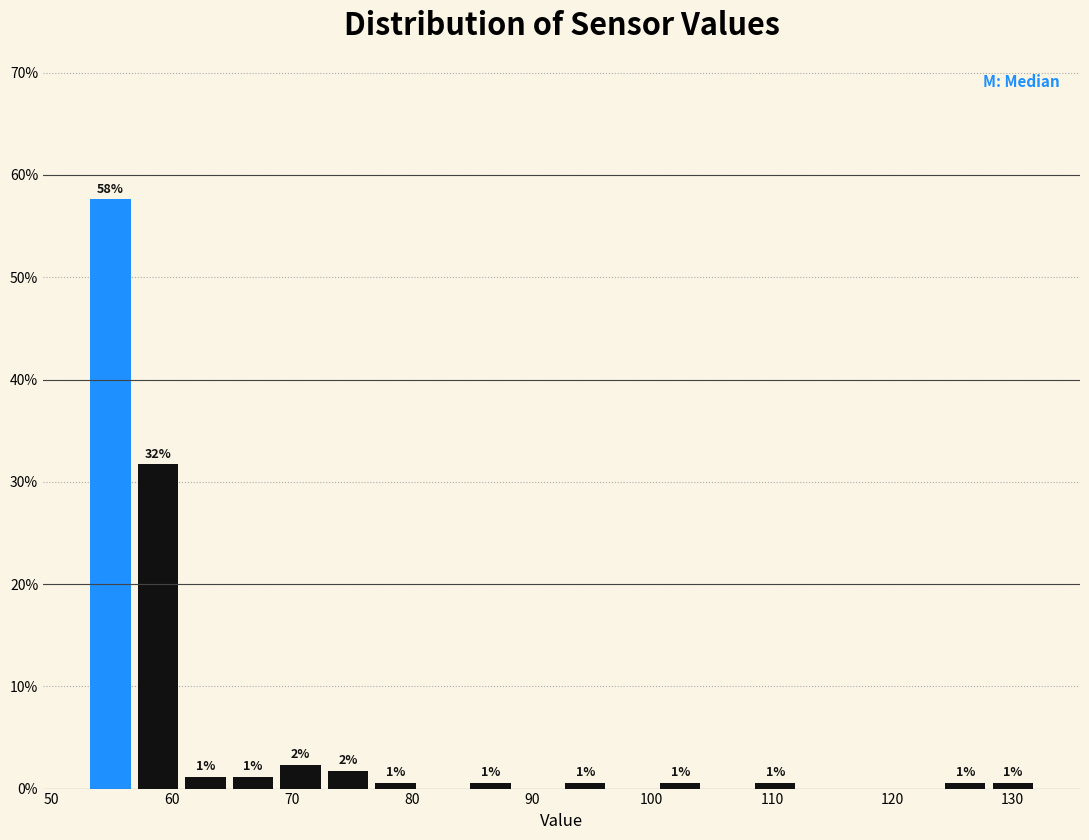

Around what value on the x-axis is the tallest bar? Give the approximate position of its centre, as read against the axis.

55